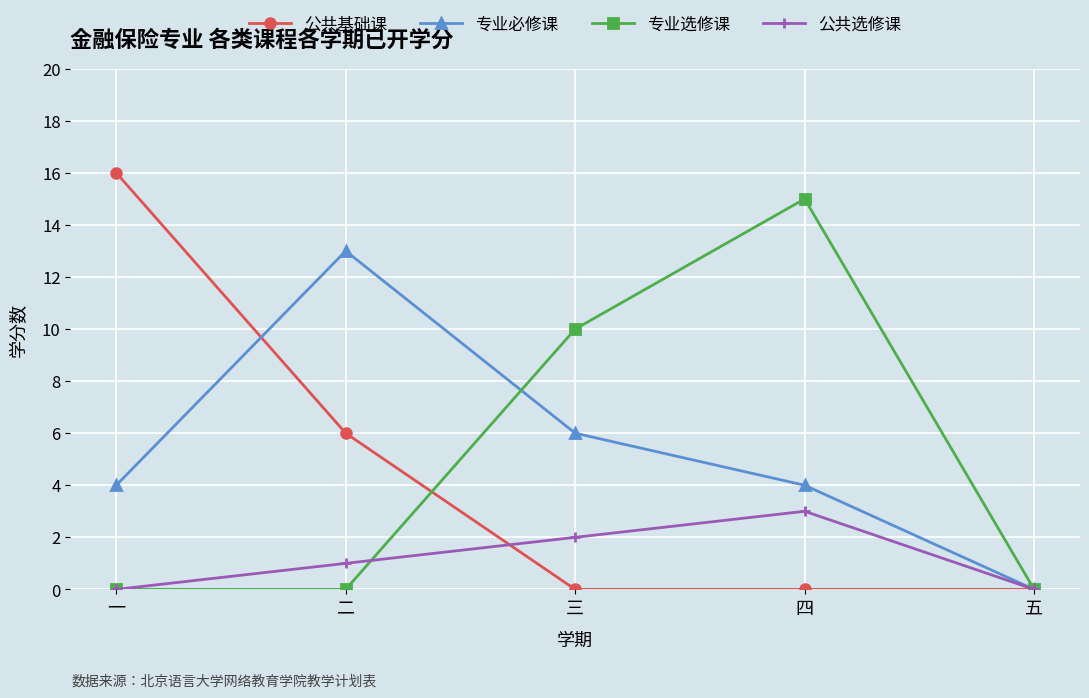

True or false: 专业必修课 and 专业选修课 intersect in this chart.

True